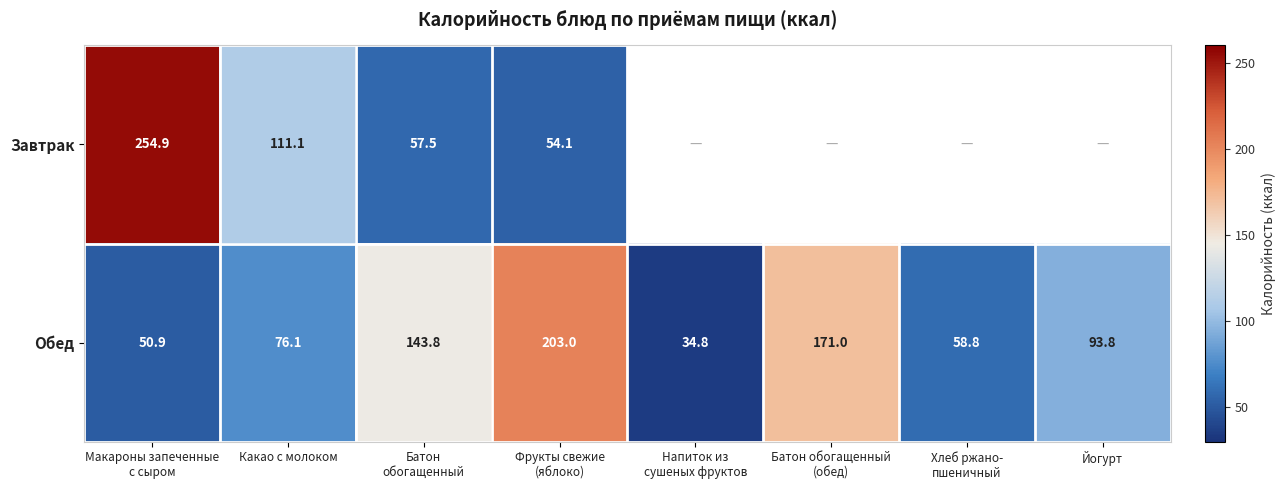

How many distinct data groups are displayed?

2